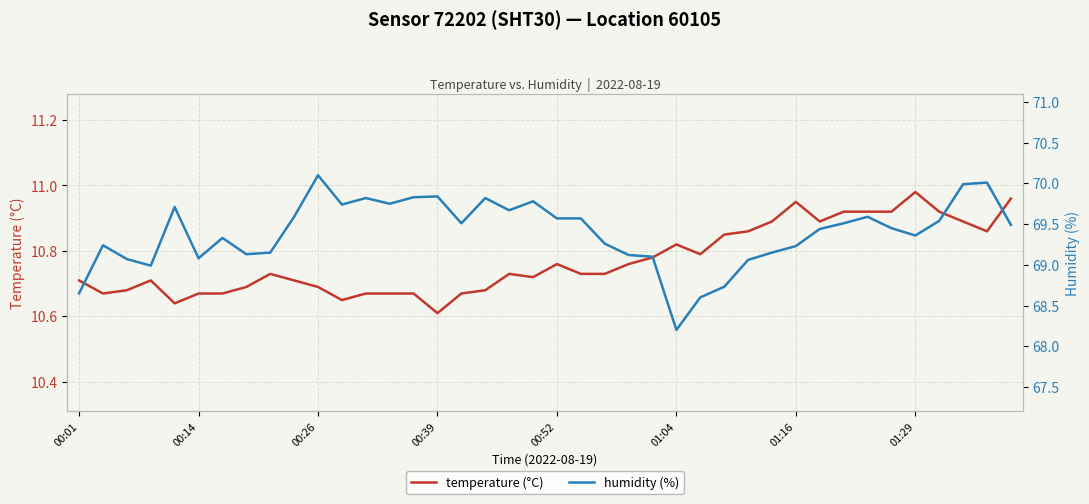

What is the sum of the humidity (%) values at 36 and 34?

139.0